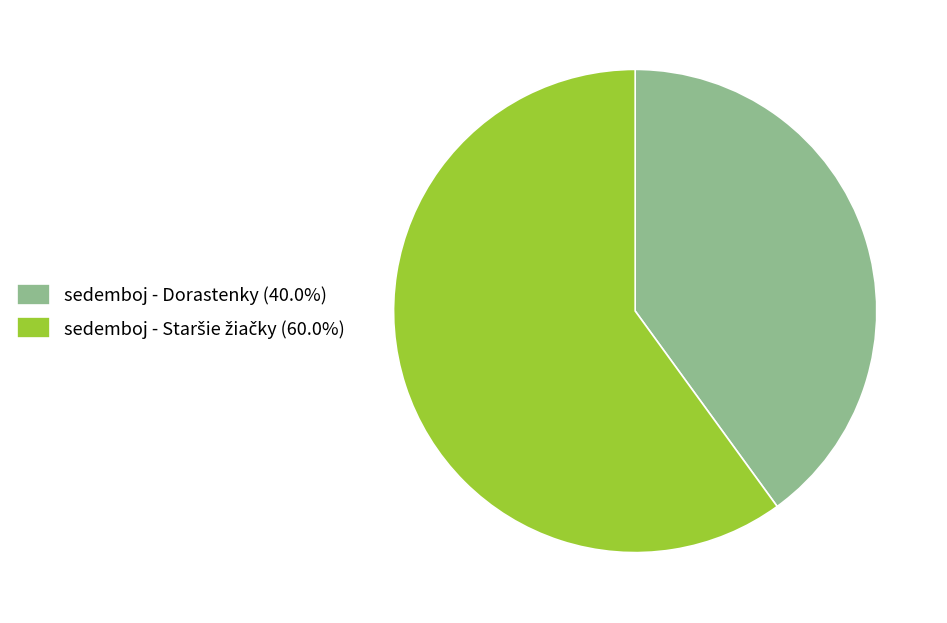

Is there a majority slice in this chart?

Yes